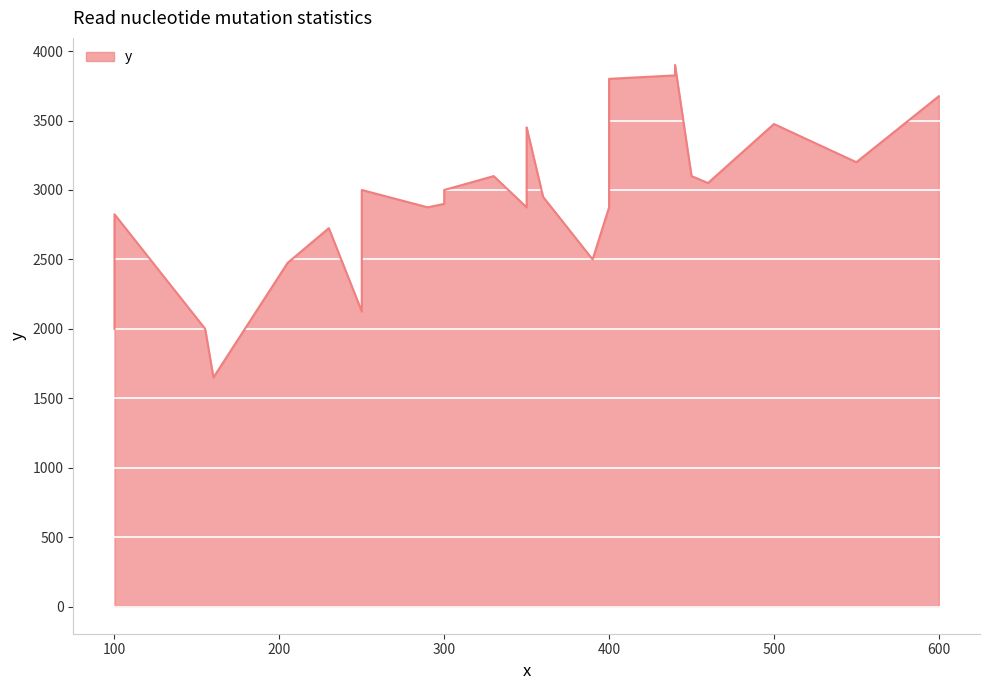

The value at 400 is 2374. True or false?

False